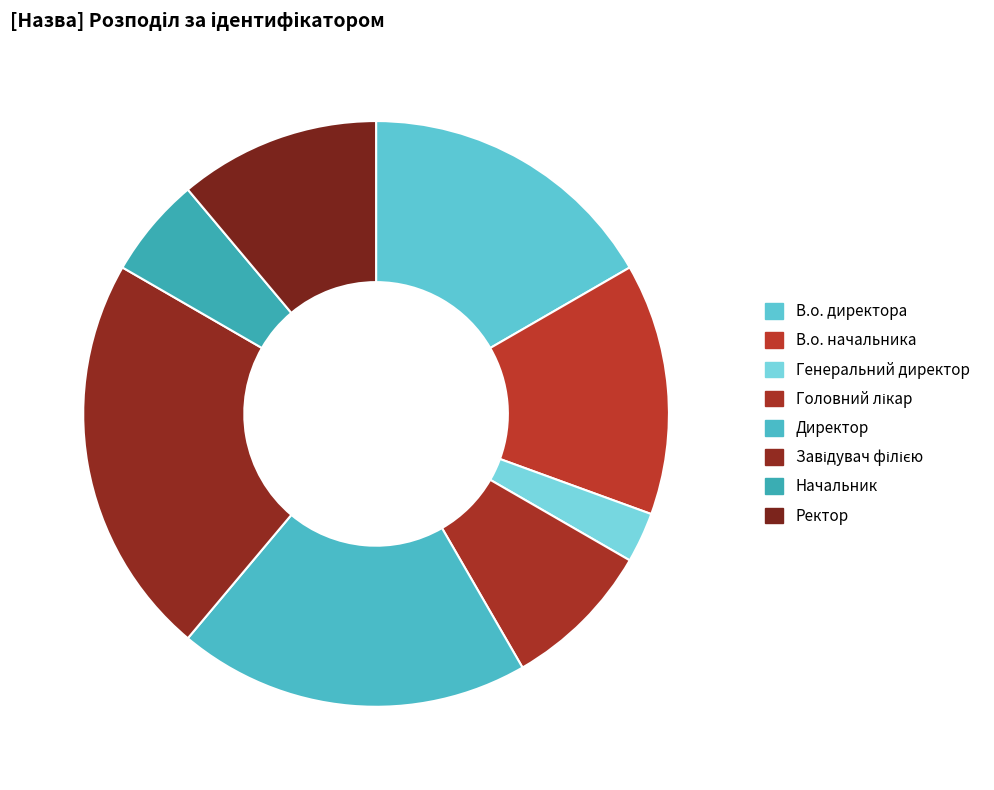

Combined, do Генеральний директор and Завідувач філією account for over 50%?

No